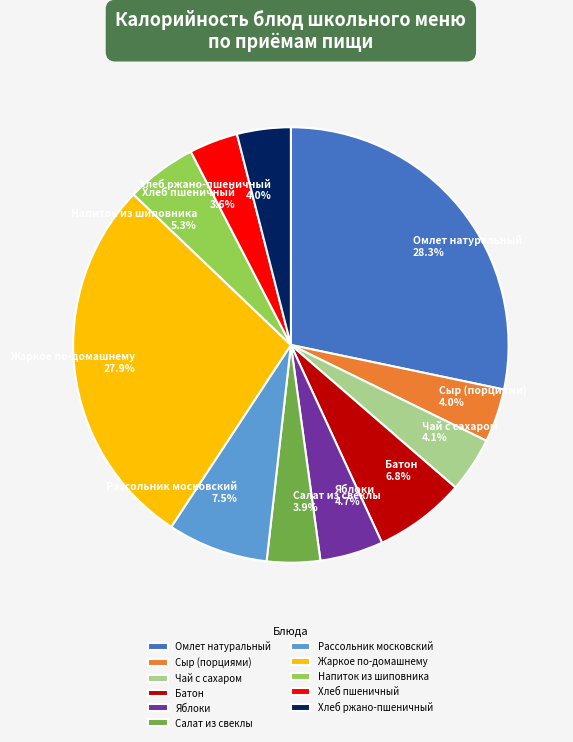

Is Хлеб ржано-пшеничный the majority of the pie?

No